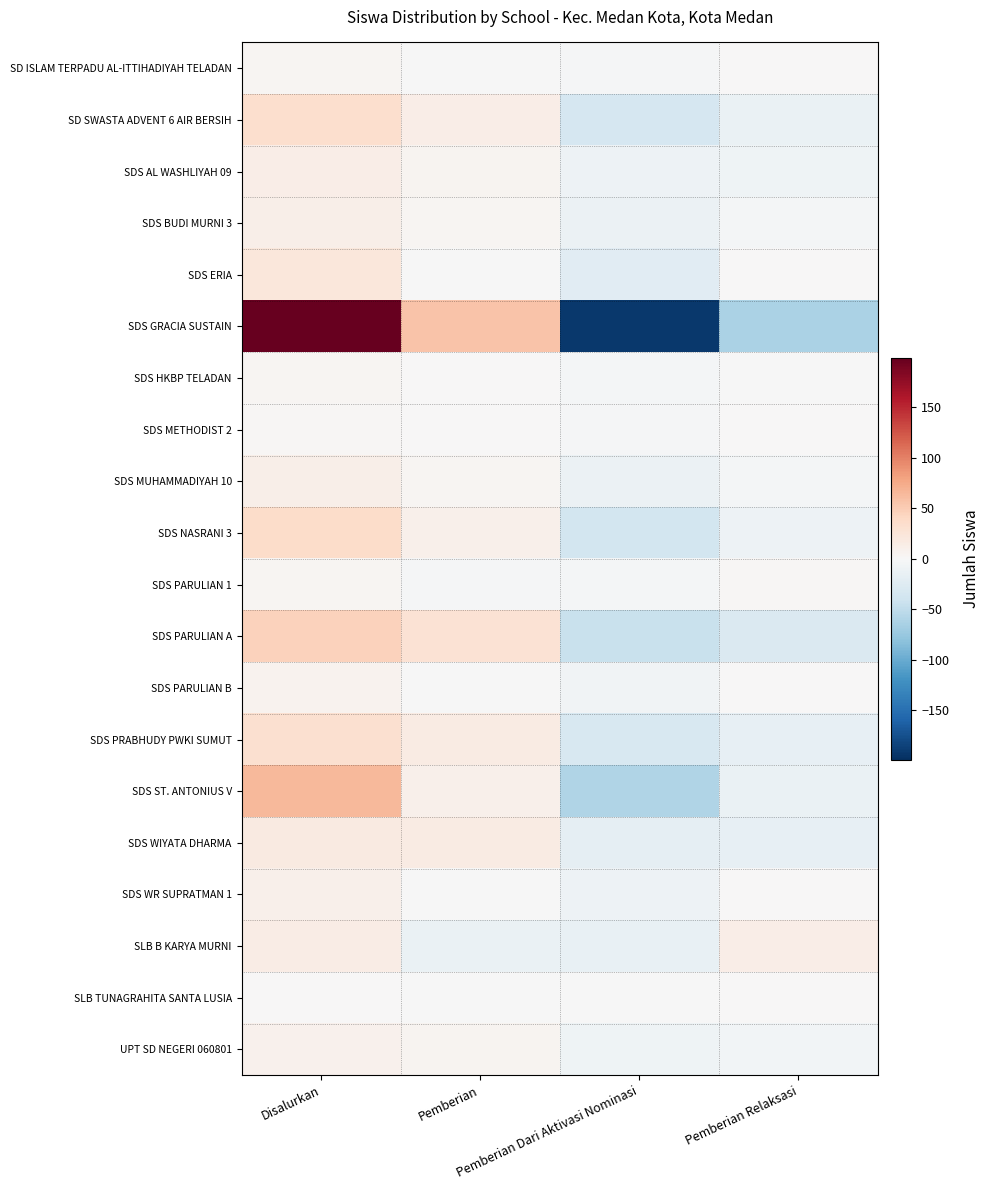

Between Disalurkan and Pemberian Relaksasi, which series saw the biggest shift?

SDS GRACIA SUSTAIN